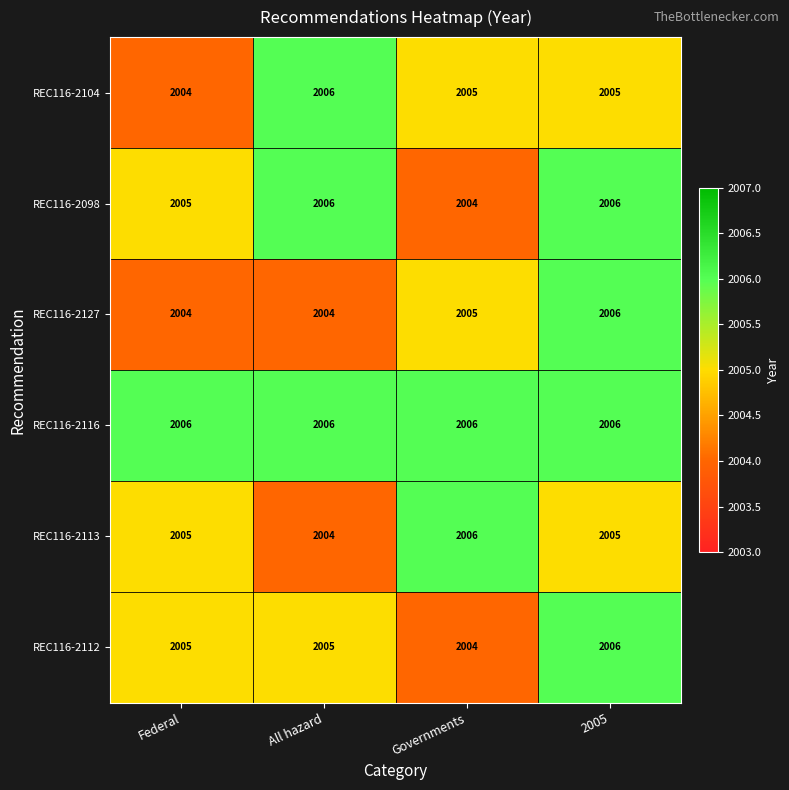

At how many categories does at least one series exceed 2005?

4